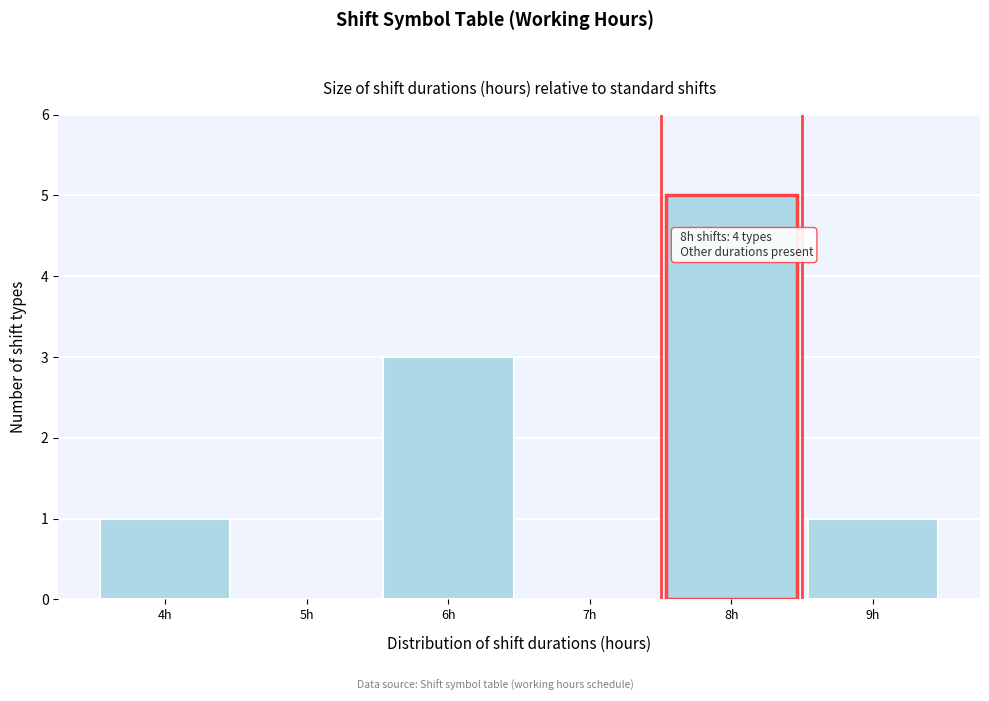

Over which range of the x-axis is the bar tallest?

7.5 to 8.5